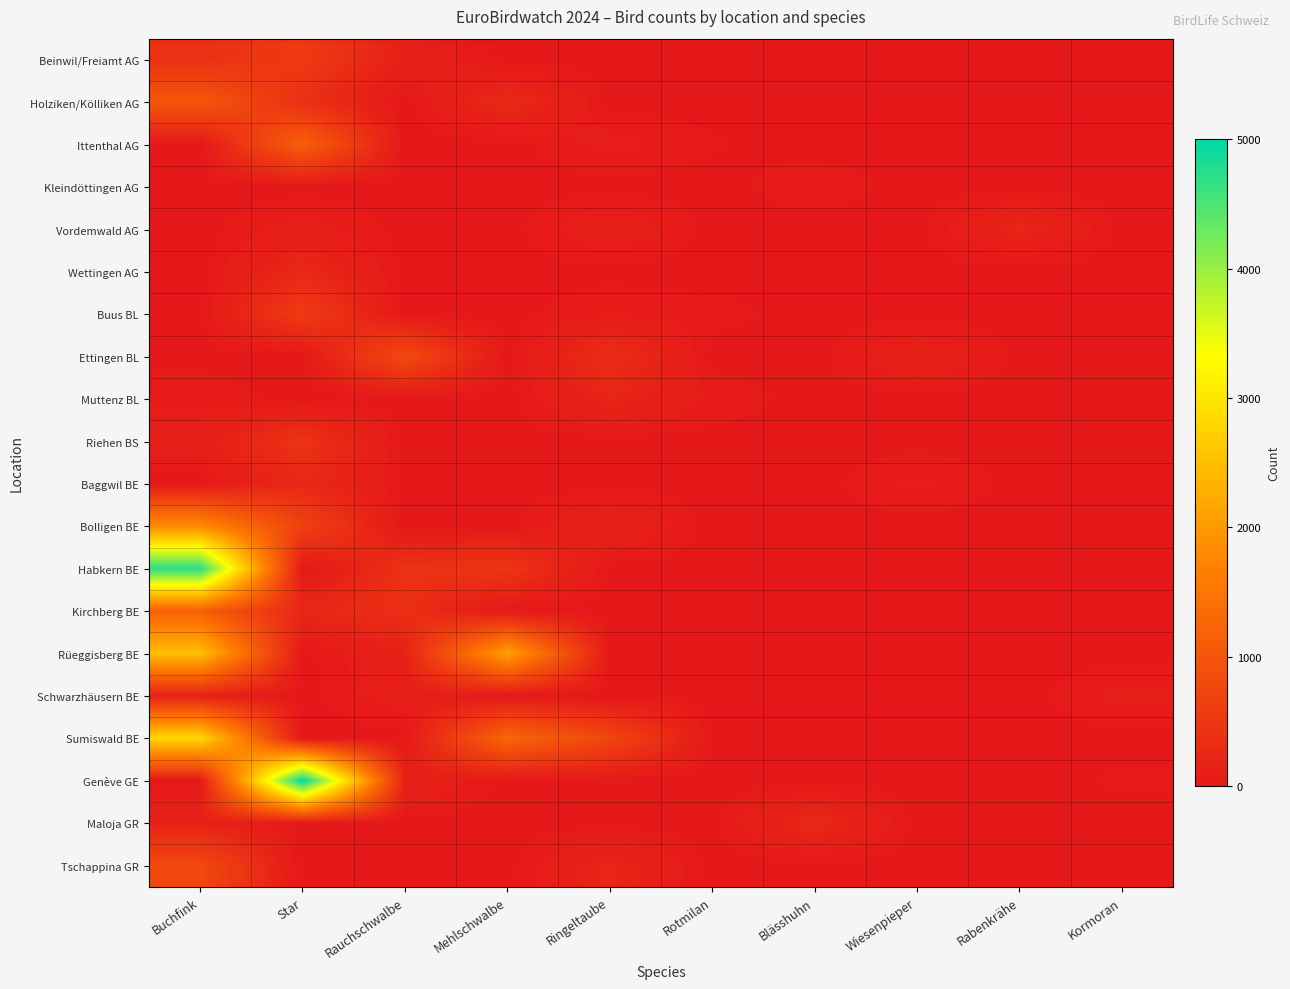

List the series in order of their peak value, lowest first.

Kleindöttingen AG, Schwarzhäusern BE, Muttenz BL, Vordemwald AG, Wettingen AG, Baggwil BE, Maloja GR, Riehen BS, Beinwil/Freiamt AG, Buus BL, Tschappina GR, Ettingen BL, Holziken/Kölliken AG, Kirchberg BE, Ittenthal AG, Bolligen BE, Rüeggisberg BE, Sumiswald BE, Habkern BE, Genève GE